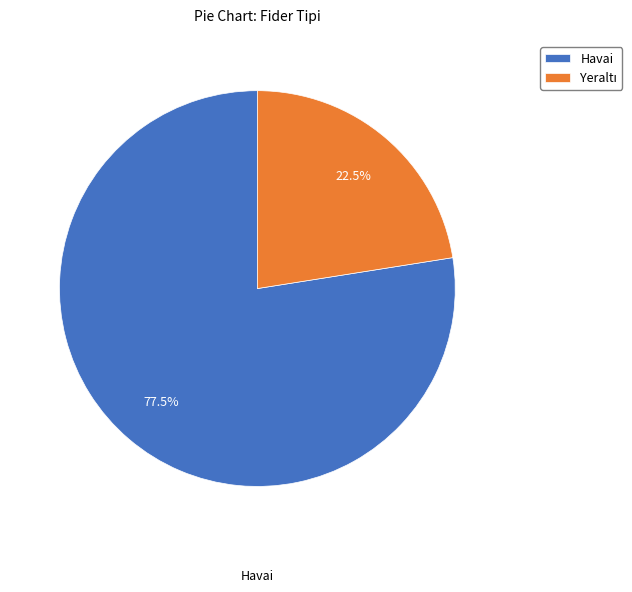

Which category accounts for the majority?

Havai